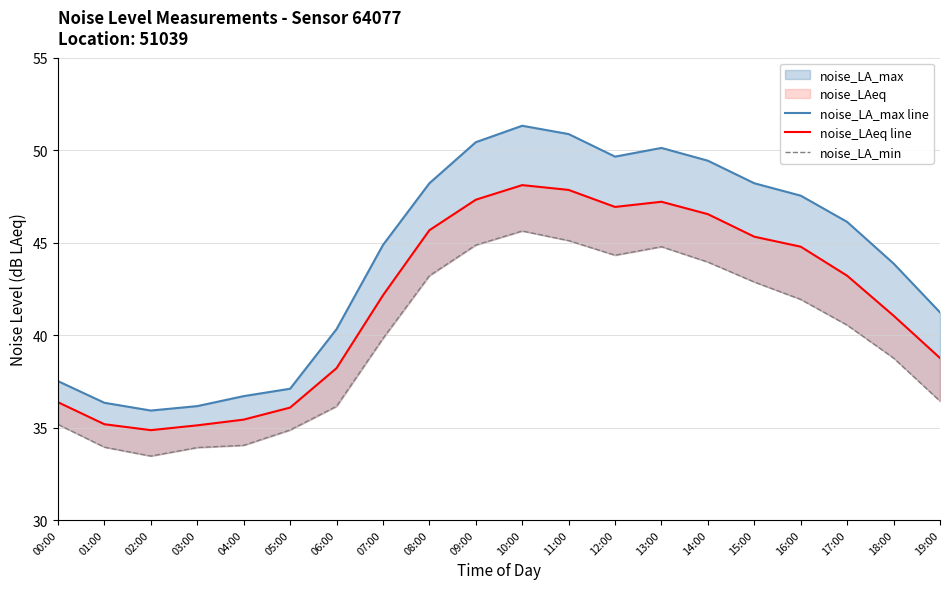

Reading left to right, extract all data points from this chart.

noise_LA_max line: 37.5	36.3	35.9	36.2	36.7	37.1	40.3	44.9	48.2	50.4	51.3	50.9	49.6	50.1	49.4	48.2	47.5	46.1	43.9	41.2
noise_LAeq line: 36.4	35.2	34.9	35.1	35.4	36.1	38.2	42.1	45.7	47.3	48.1	47.9	46.9	47.2	46.5	45.3	44.8	43.2	41.0	38.8
noise_LA_min: 35.2	33.9	33.5	33.9	34.0	34.9	36.1	39.8	43.2	44.9	45.6	45.1	44.3	44.8	44.0	42.9	41.9	40.5	38.8	36.4